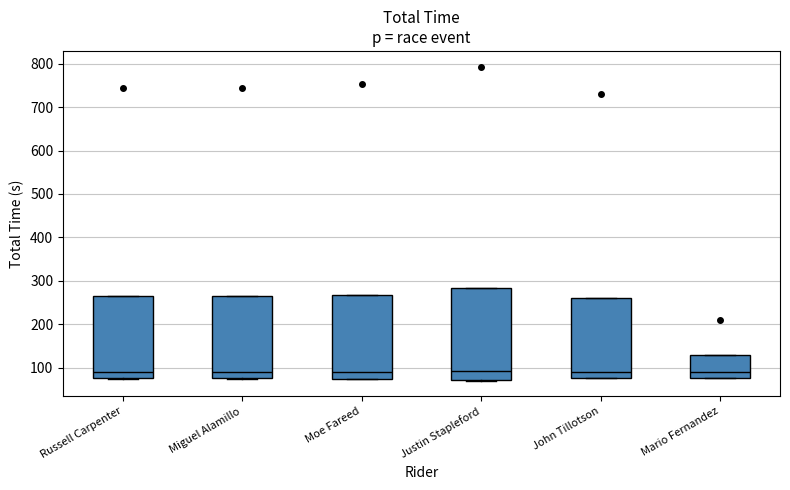

Where does the median line of the box for Miguel Alamillo sit on the y-axis? The values are not printed on the chart, so give them approximately, as read against the axis.

90